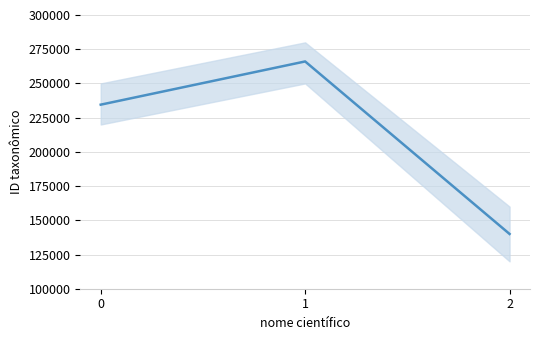

What is the change in value from 0 to 2?

-94467